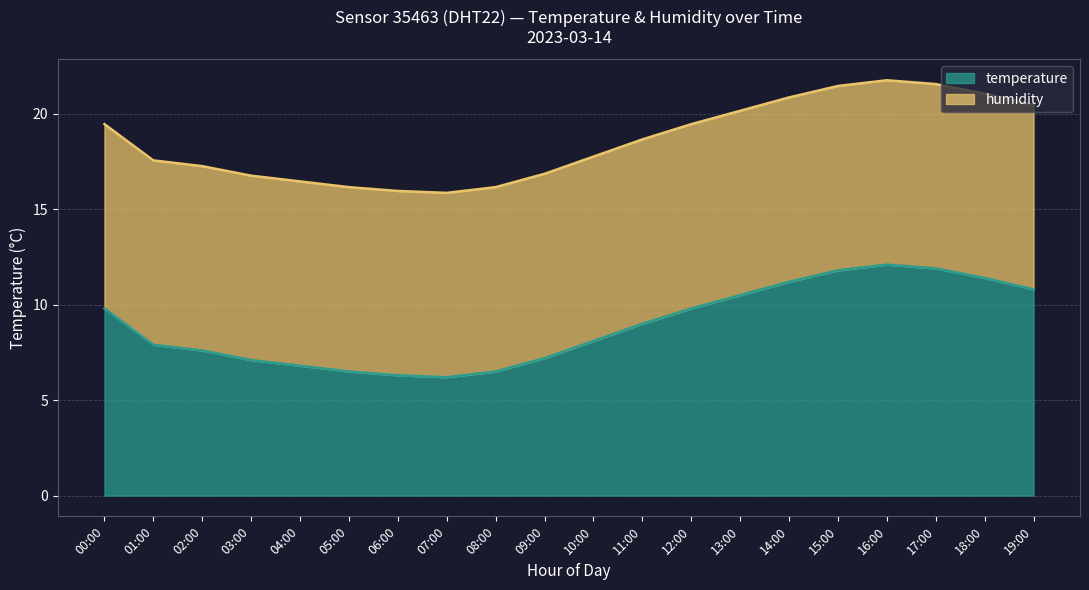

Between 11:00 and 09:00, which is larger?

11:00